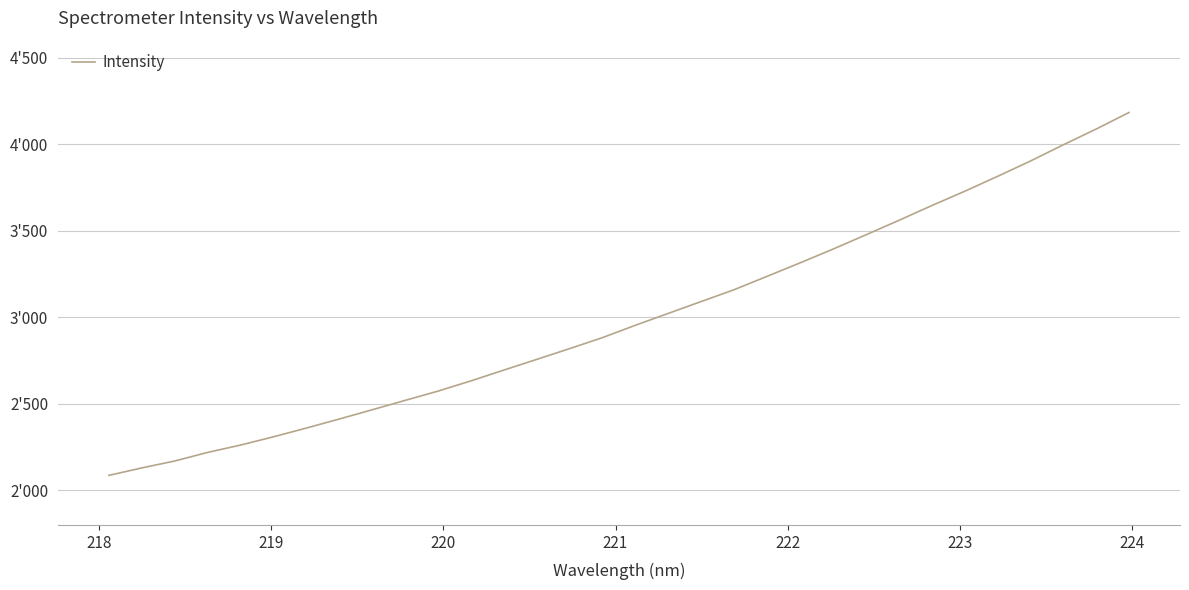

Does the chart display data point markers on the line(s)?

No